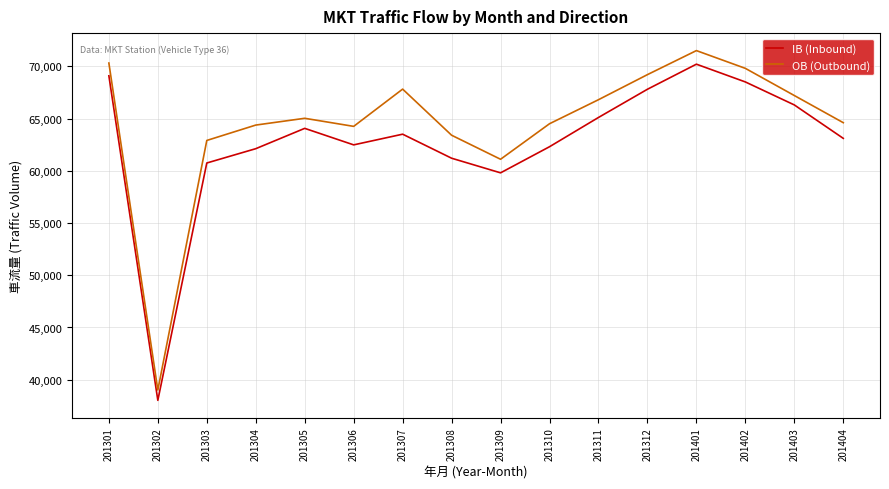

List the series in order of their overall mean, highest first.

OB (Outbound), IB (Inbound)